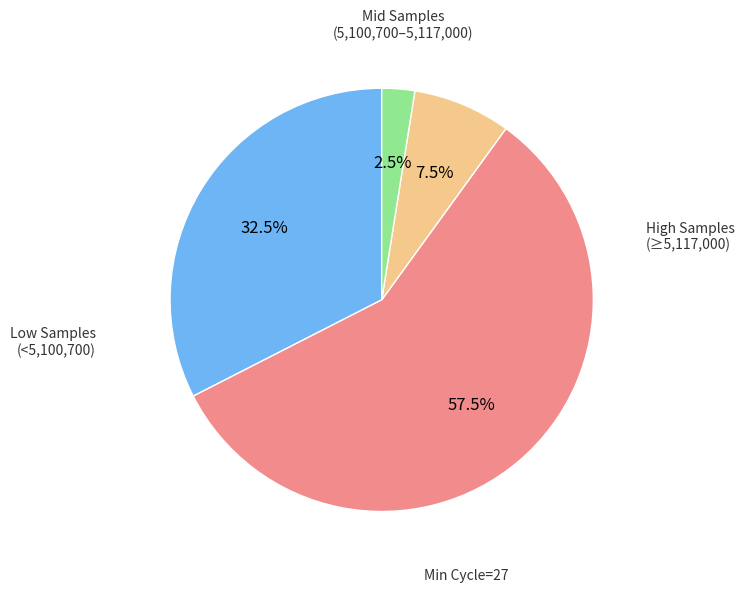

How many slices are in this pie chart?

4